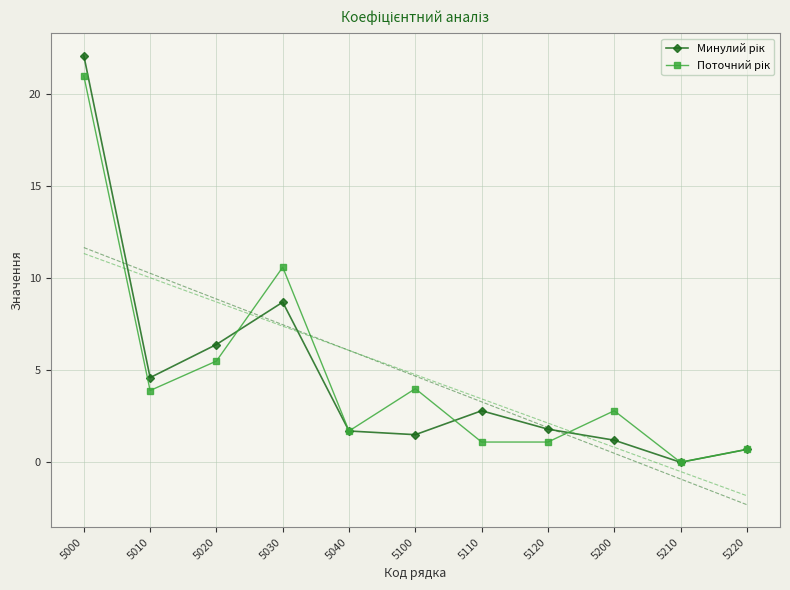

Is this an area chart (filled region under the line)?

No